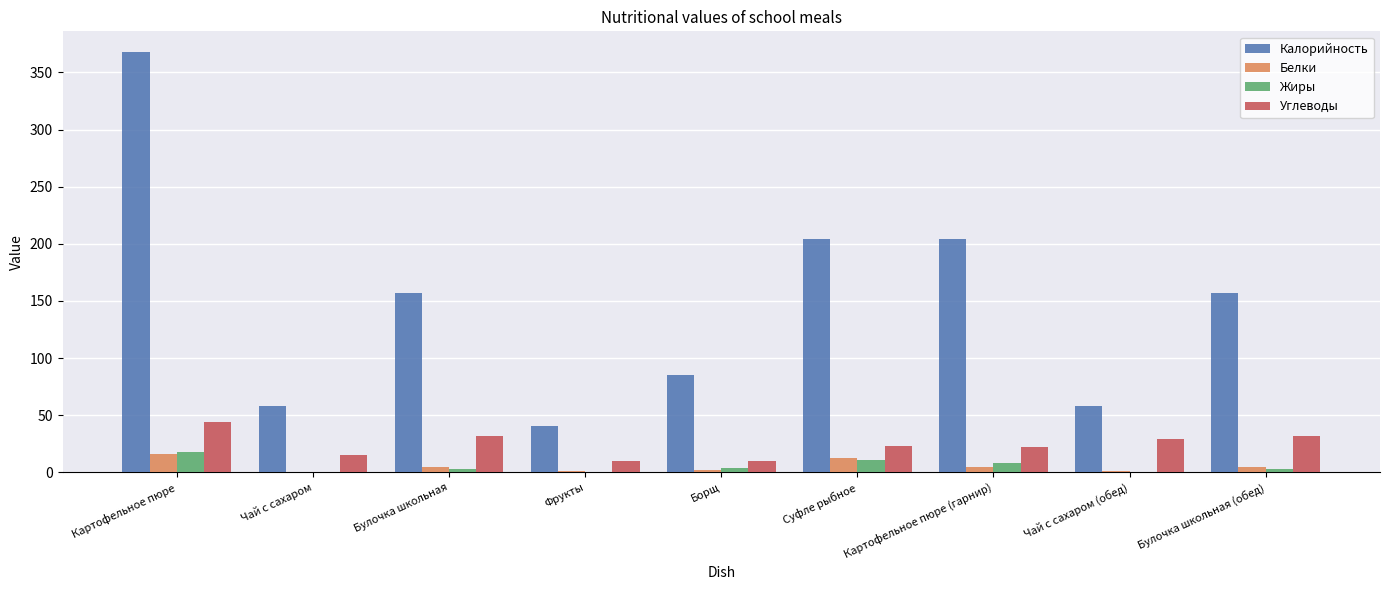

The value of Углеводы at Чай с сахаром is 15.0. True or false?

True